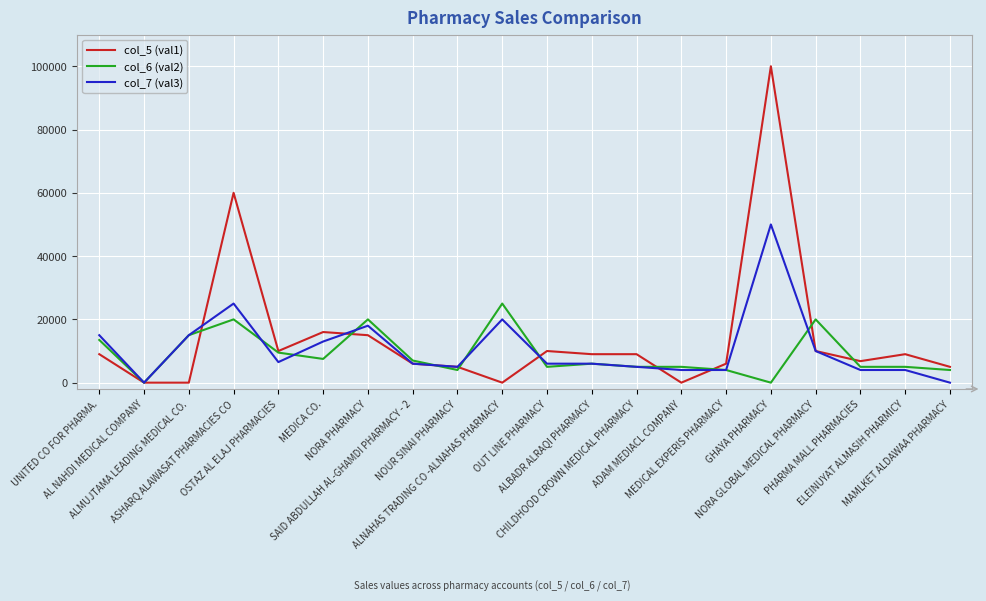

Rank the series by their maximum value, from highest to lowest.

col_5 (val1), col_7 (val3), col_6 (val2)